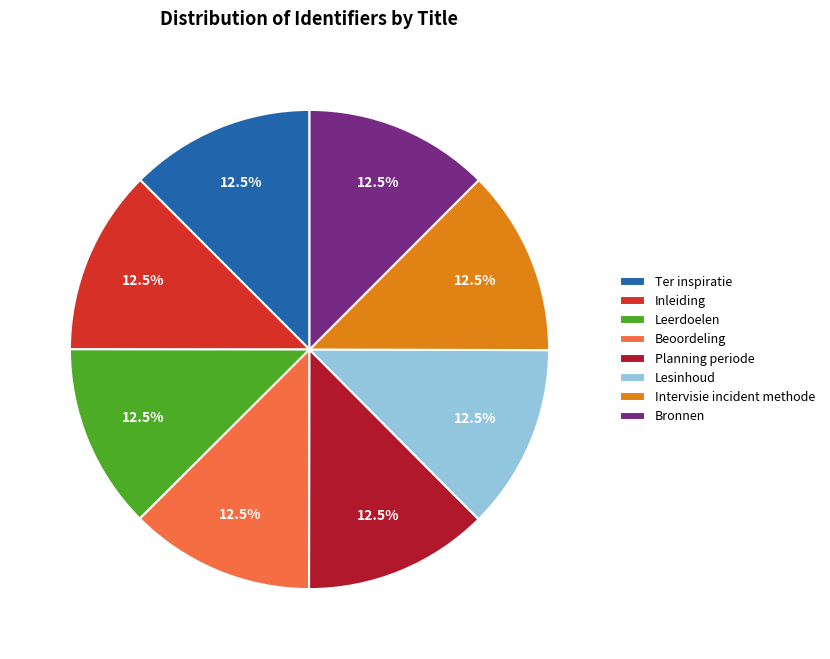

Is there any slice that represents more than half of the pie?

No